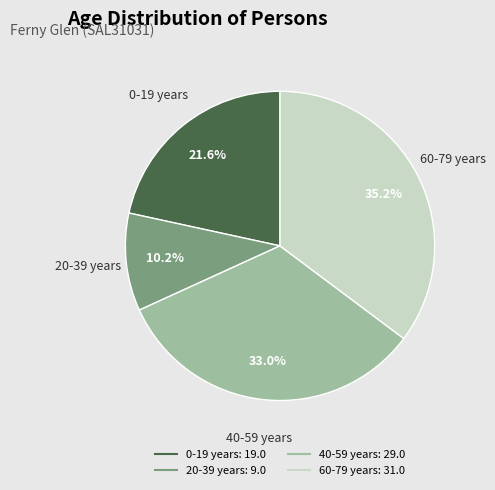

Does any single category account for the majority?

No